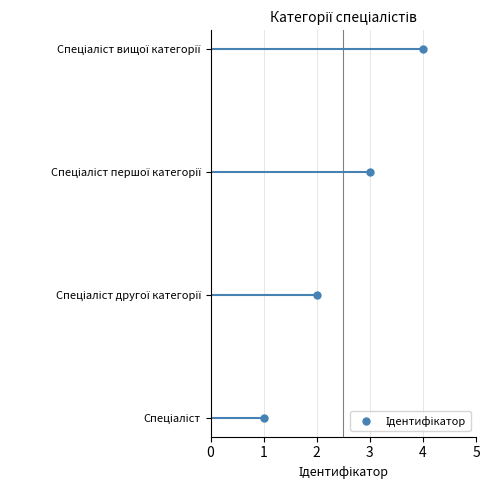

What is the ratio of the value at Спеціаліст другої категорії to the value at Спеціаліст?

2.0